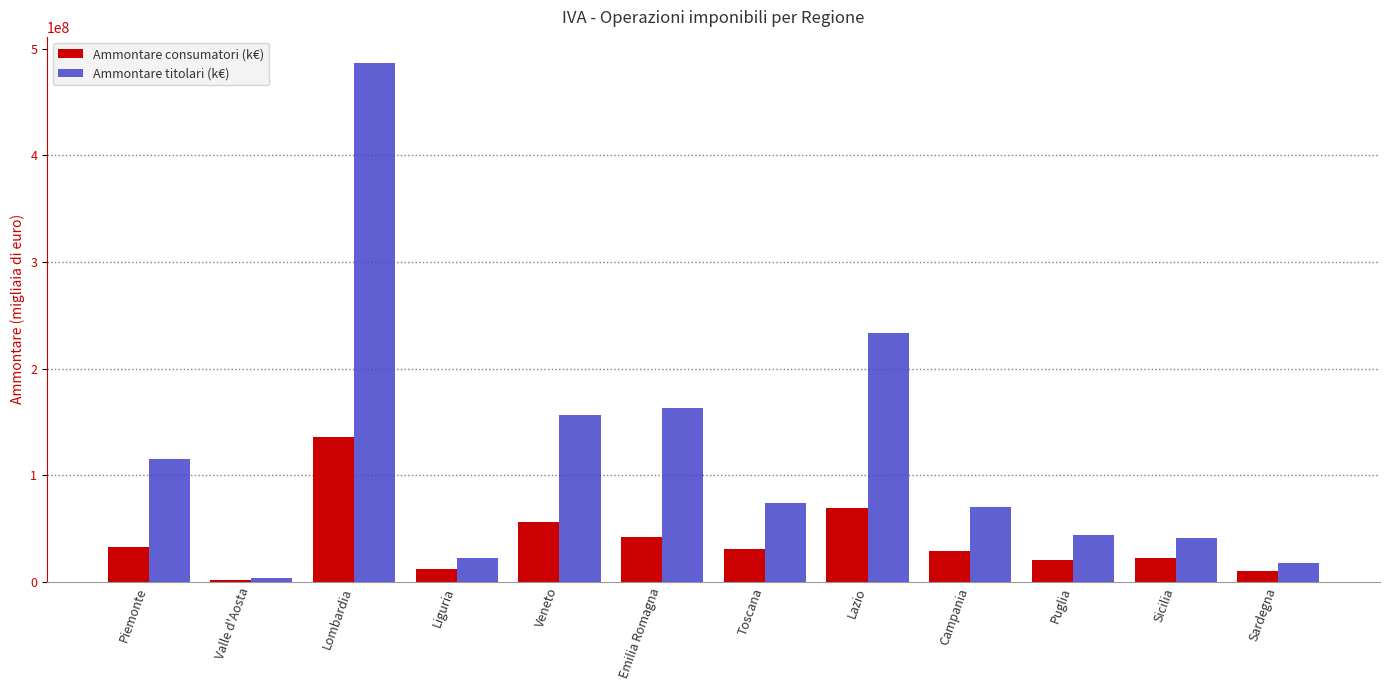

What is the label of the 1st bar from the left?

Piemonte